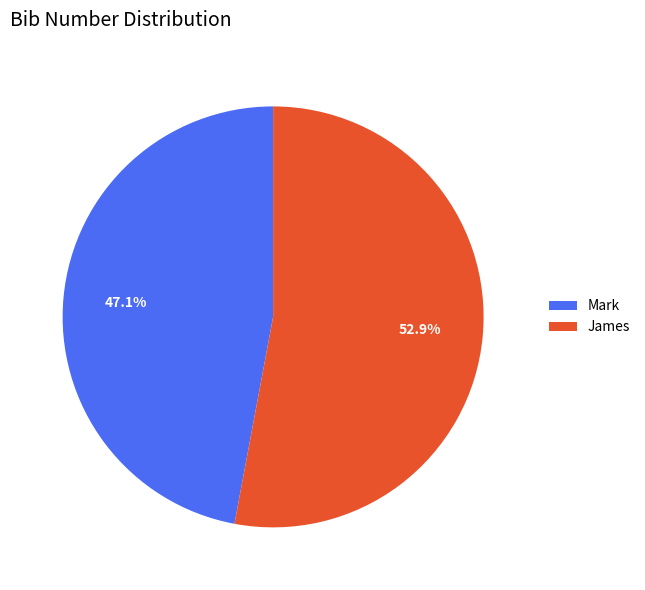

Count the number of slices in the pie.

2